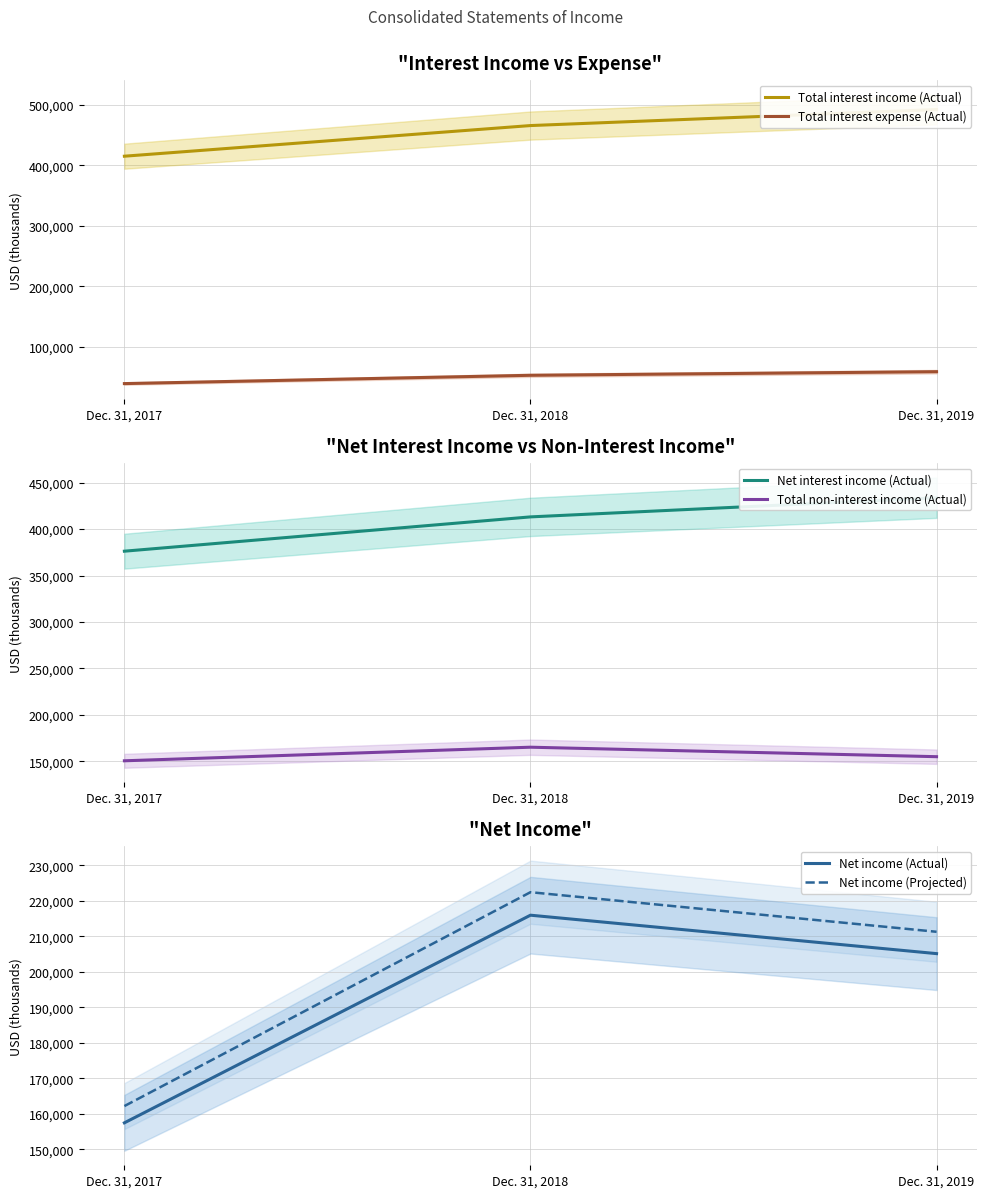

How many Total interest expense (Actual) values are between 38931 and 58629?

3